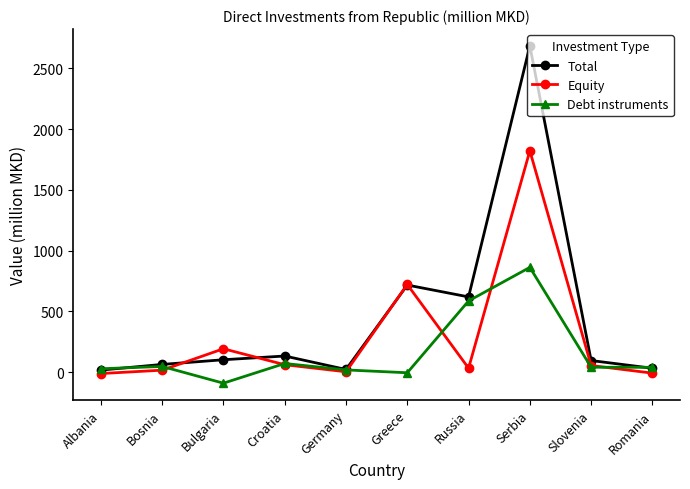

Which series has the largest total across all categories?

Total